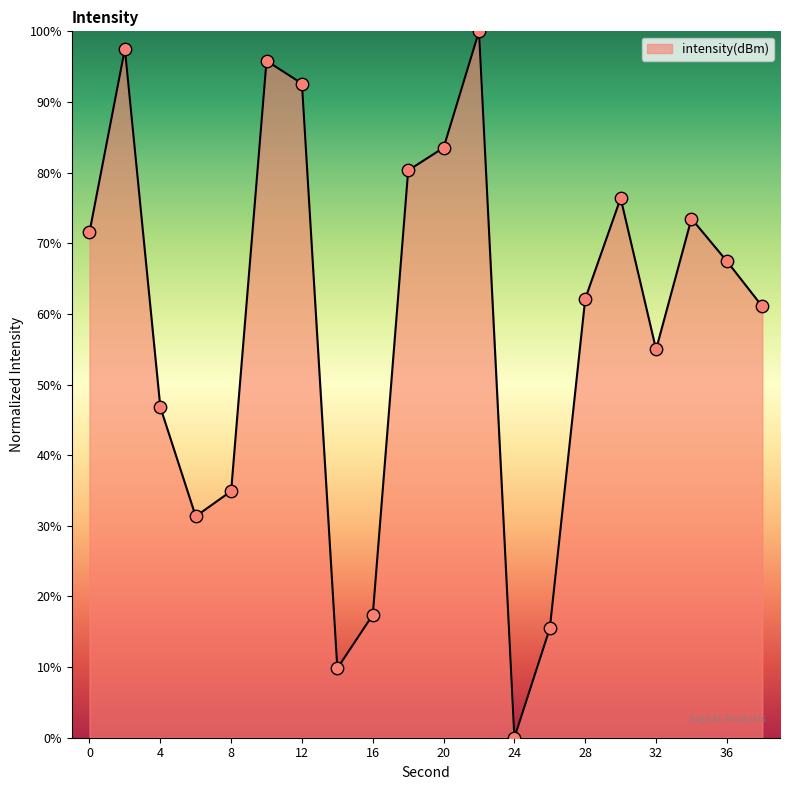

What is the greatest value displayed?

100.0